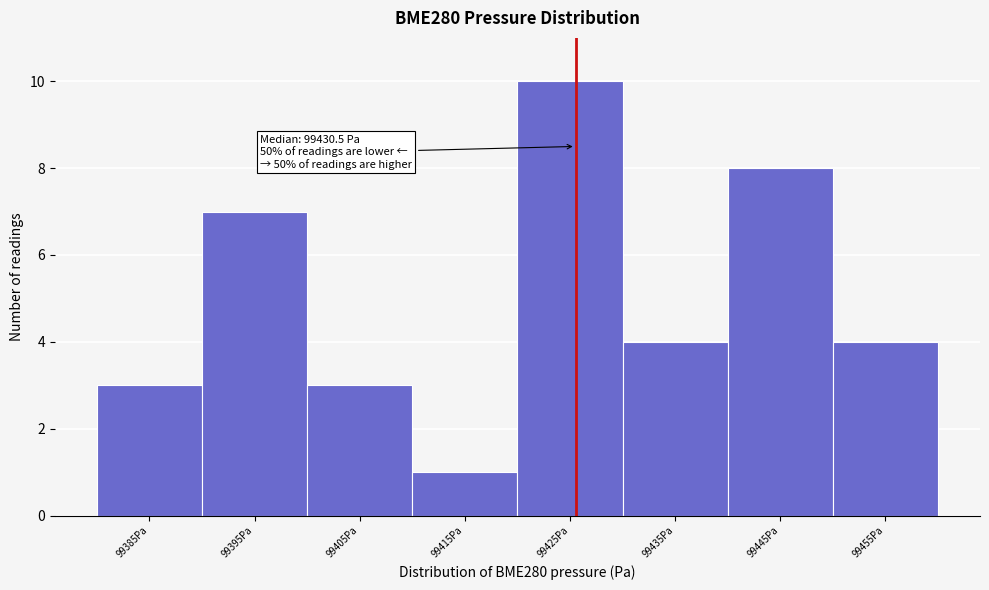

Reading left to right, what are all the values shown in this chart?

99385Pa=3	99395Pa=7	99405Pa=3	99415Pa=1	99425Pa=10	99435Pa=4	99445Pa=8	99455Pa=4